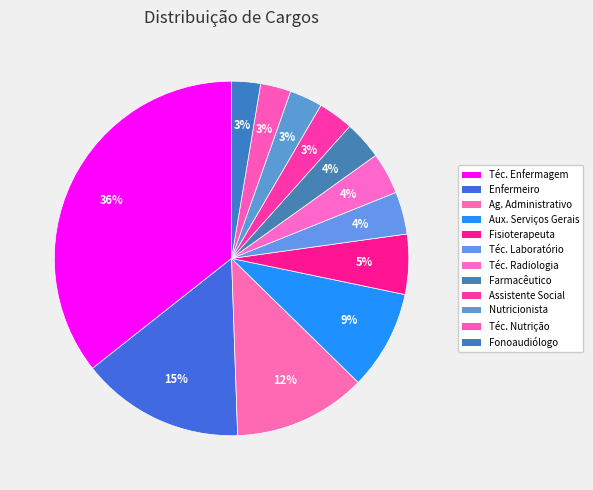

To the nearest percent, what is the average slice percentage?

8%